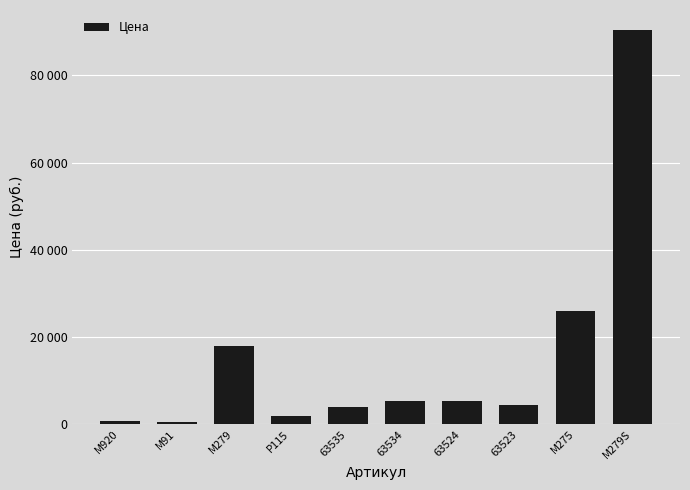

The value at M279 is 24630. True or false?

False